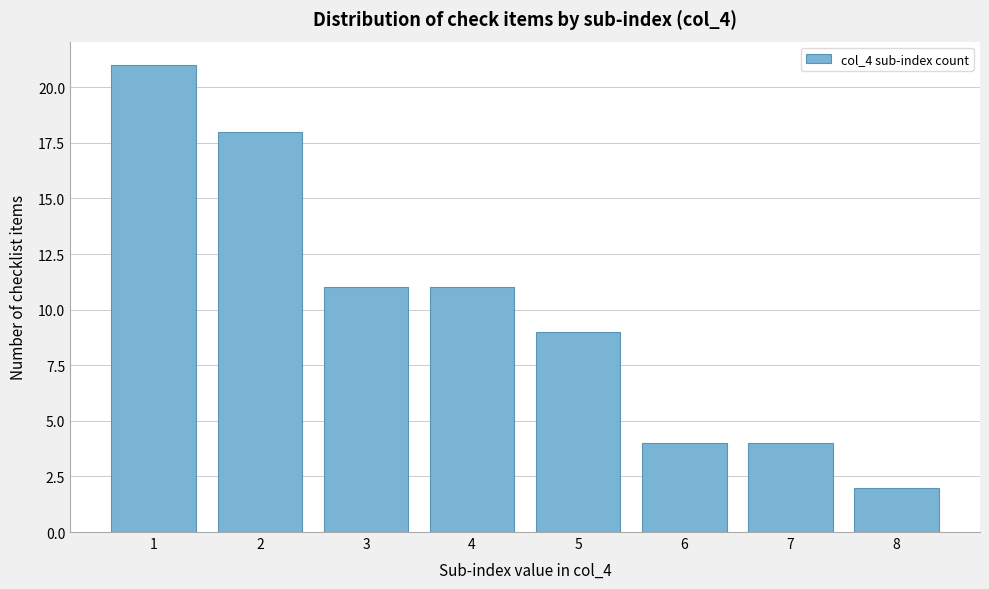

Reading left to right, list every bar in this chart as the range it spans on the x-axis followed by its height. The values are not printed on the chart, so give them approximately, as read against the axis.

0.5 to 1.5: 21
1.5 to 2.5: 18
2.5 to 3.5: 11
3.5 to 4.5: 11
4.5 to 5.5: 9
5.5 to 6.5: 4
6.5 to 7.5: 4
7.5 to 8.5: 2